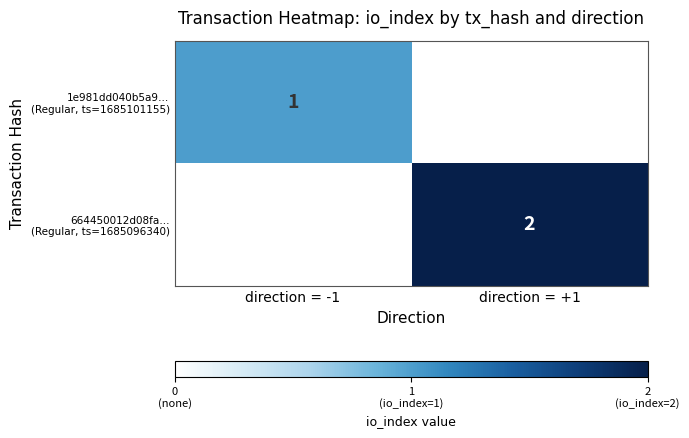

Is it true that 664450012d08fa… (Regular, ts=1685096340) equals 2.7 at direction = +1?

False